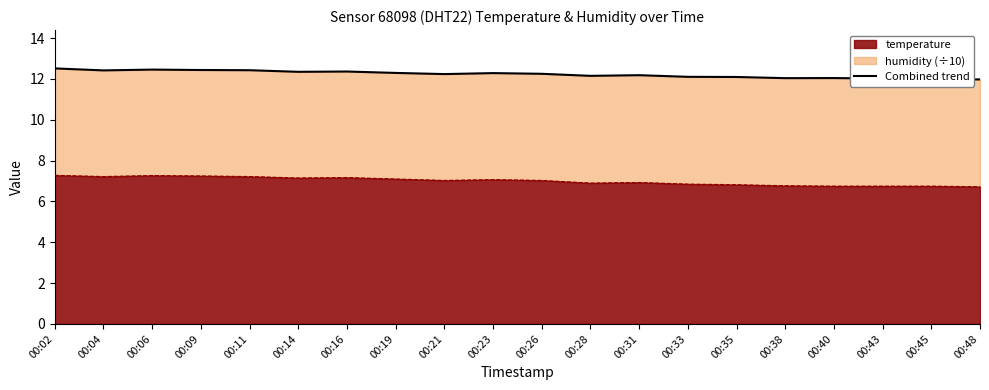

What is the average value?

12.2